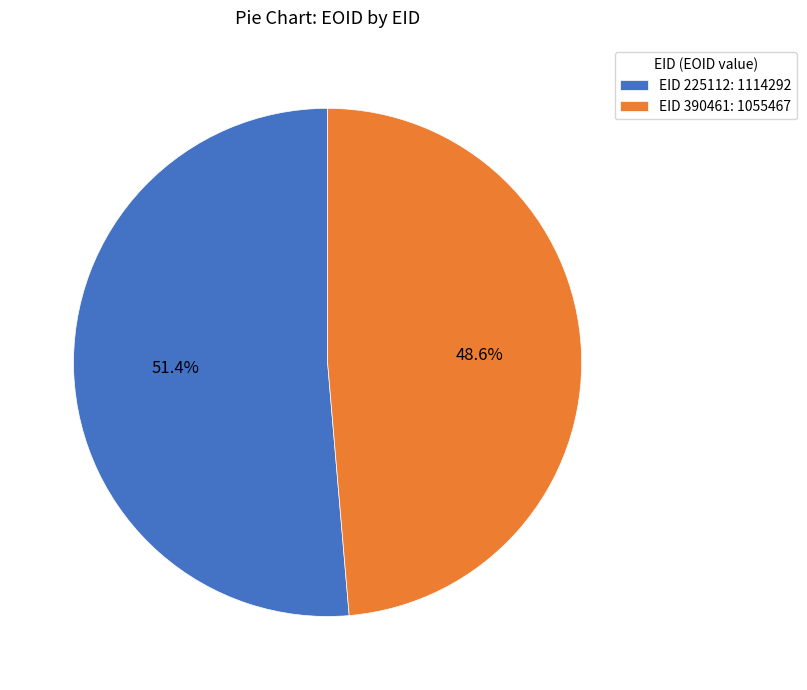

What is the majority slice?

EID 225112: 1114292